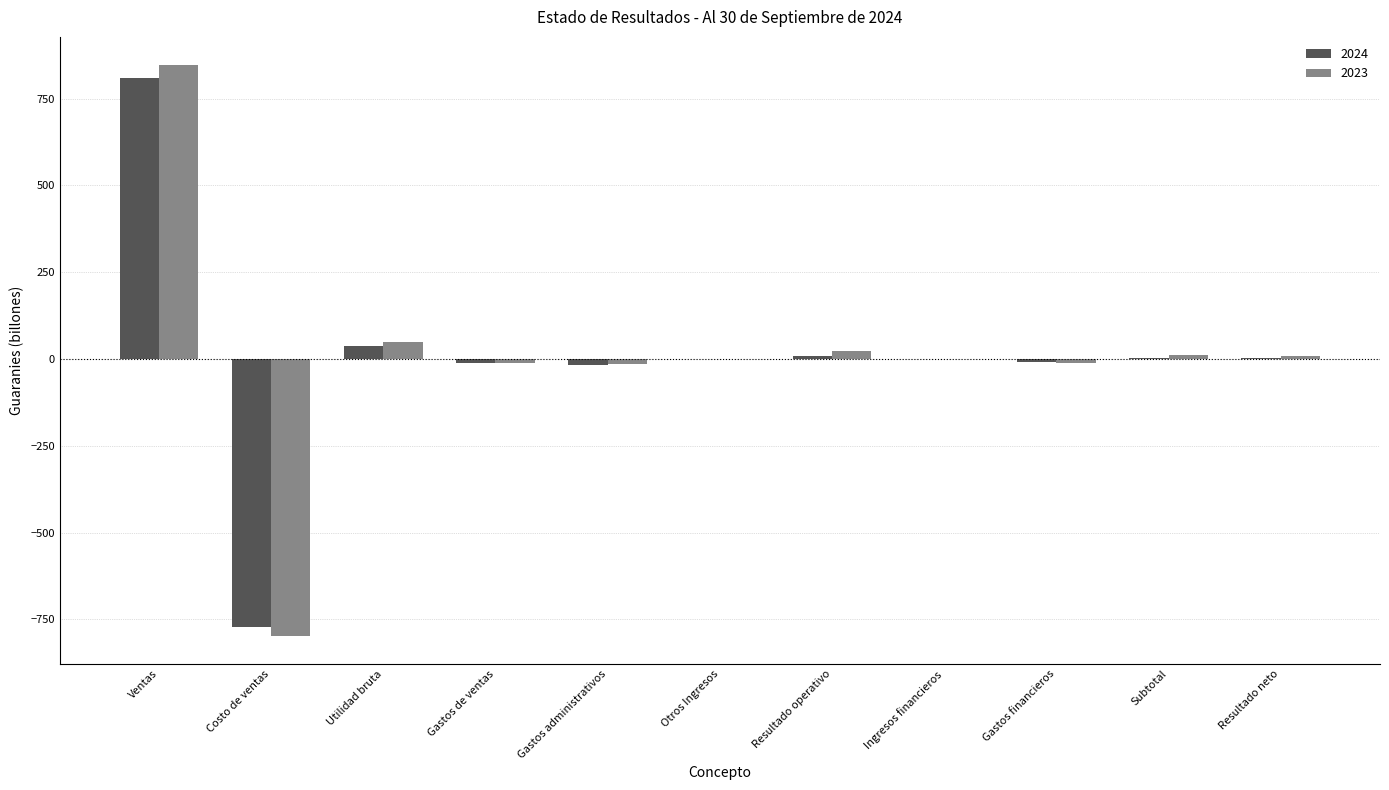

At which label does 2023 reach its peak?

Ventas